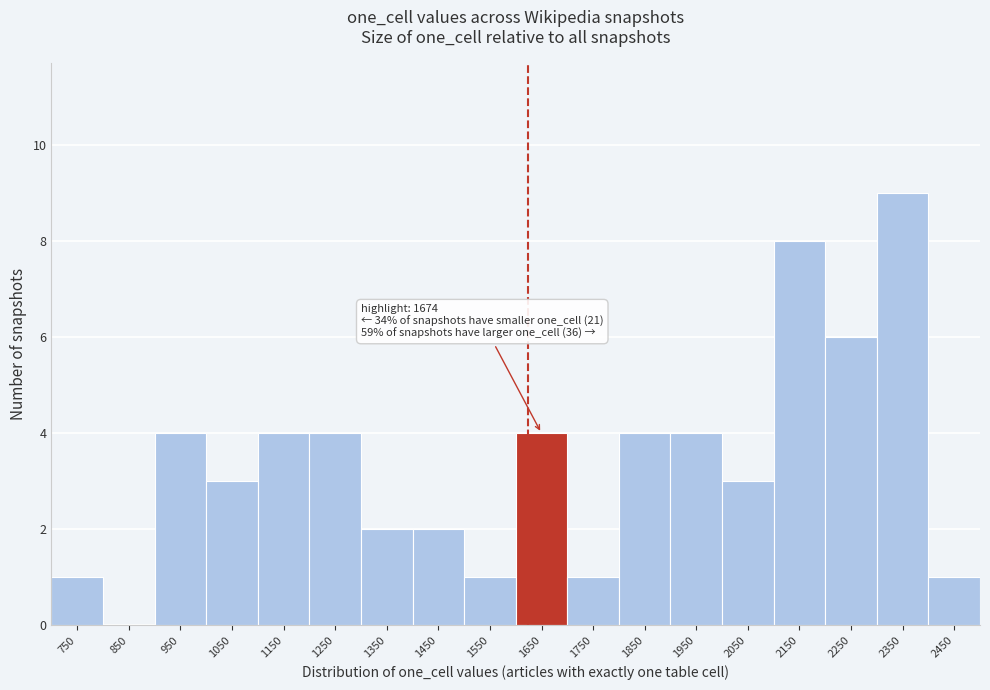

Reading right to left, transcribe all the data shown in this chart.

2450=1	2350=9	2250=6	2150=8	2050=3	1950=4	1850=4	1750=1	1650=4	1550=1	1450=2	1350=2	1250=4	1150=4	1050=3	950=4	850=0	750=1